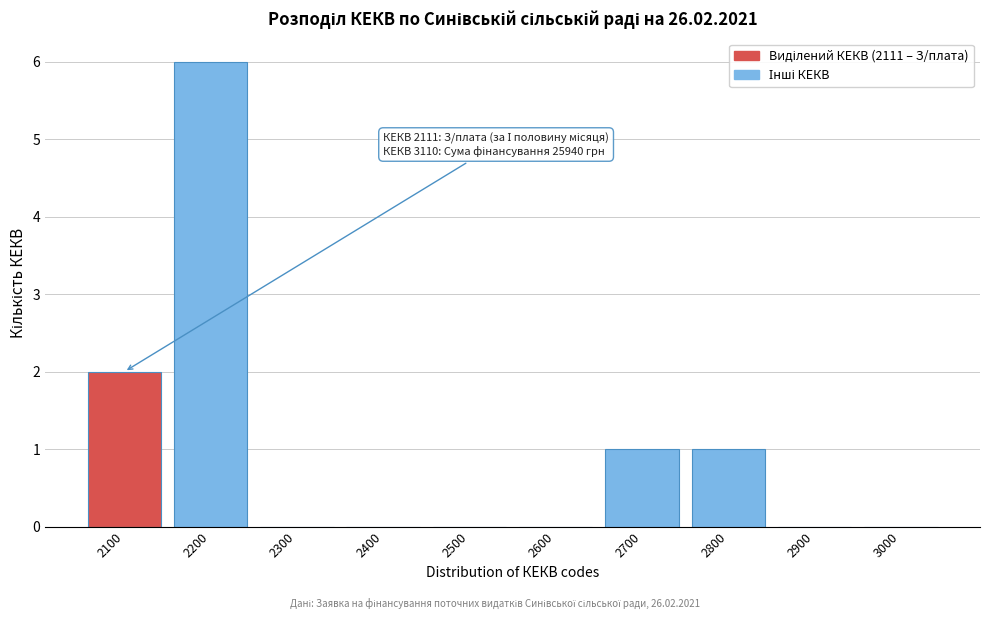

Reading right to left, transcribe all the data shown in this chart.

3000=0	2900=0	2800=1	2700=1	2600=0	2500=0	2400=0	2300=0	2200=6	2100=2